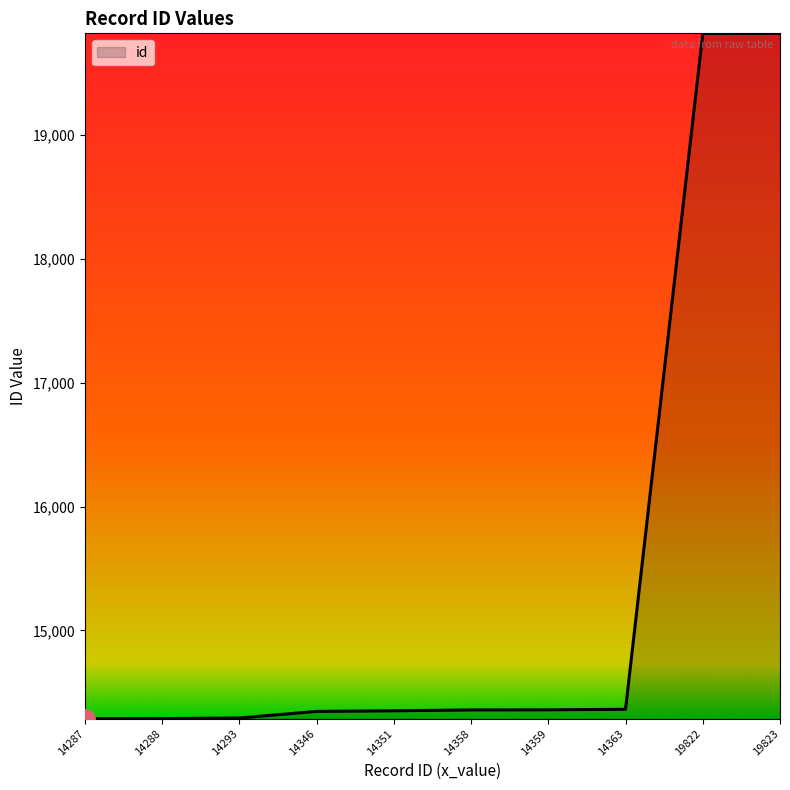

What is the difference between the maximum and minimum values?

5536